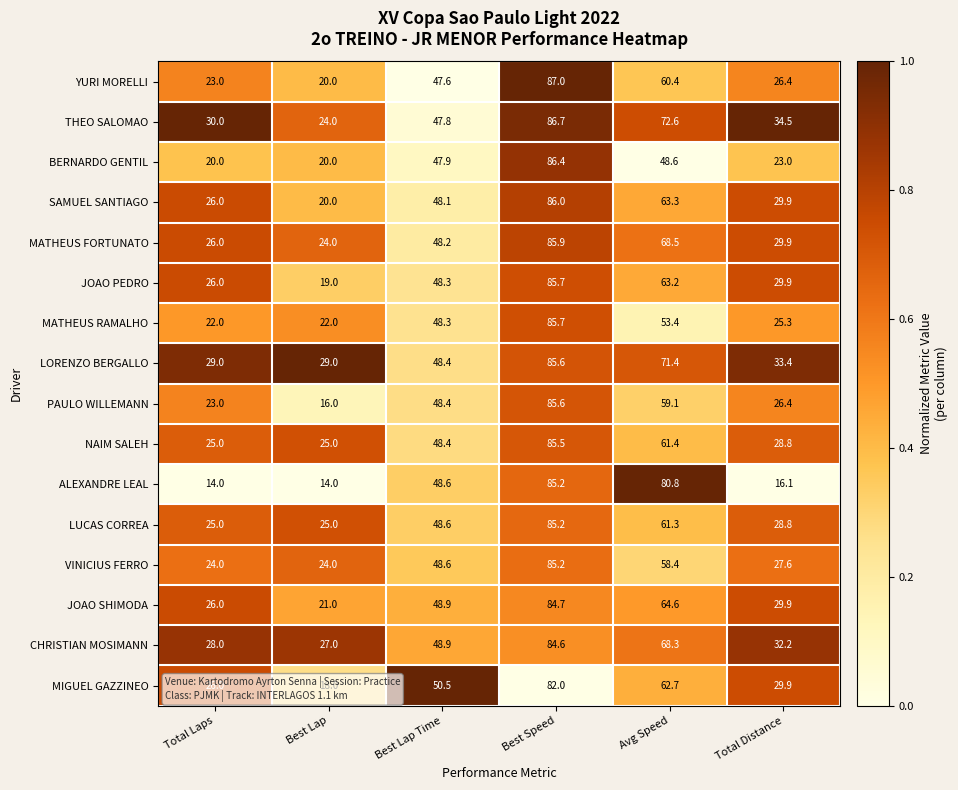

What is the total value across all series at Best Speed?

1367.0